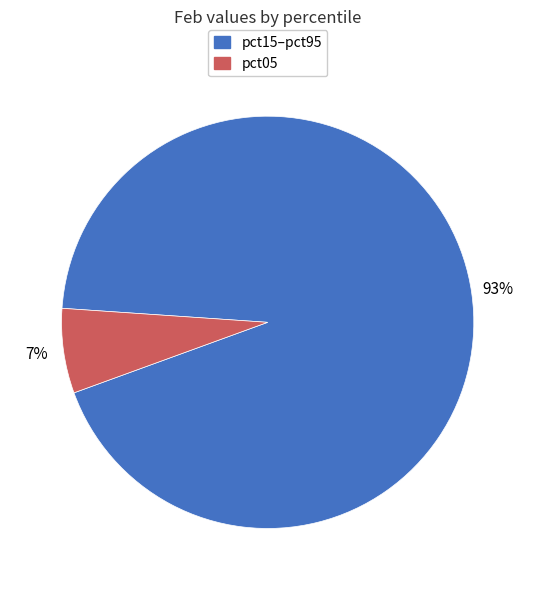

Count the number of slices in the pie.

2